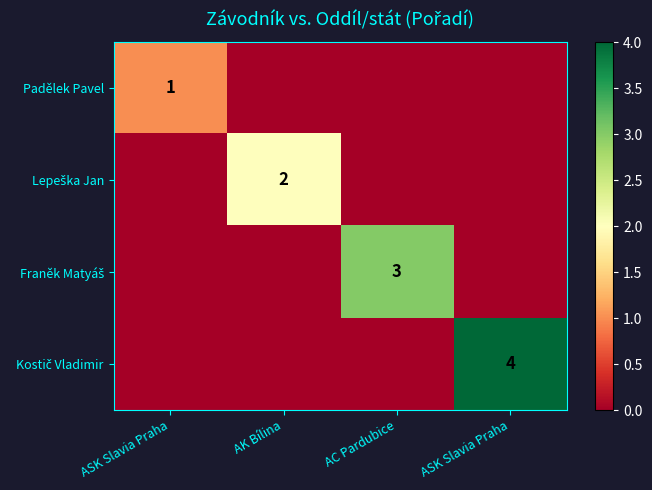

What is the sum of all Lepeška Jan values?

2